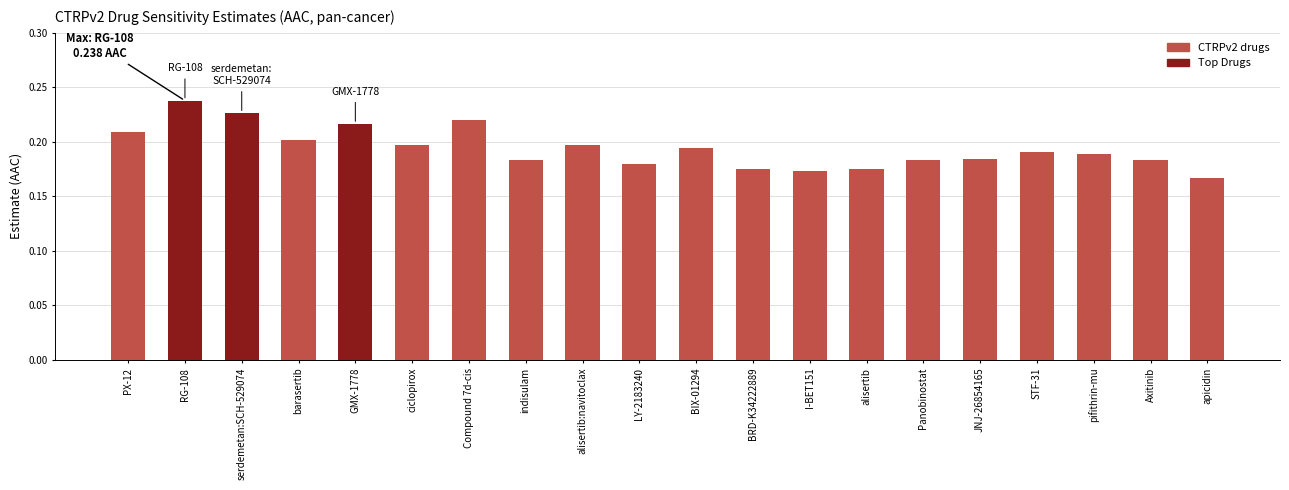

What is the sum of all values?

3.9